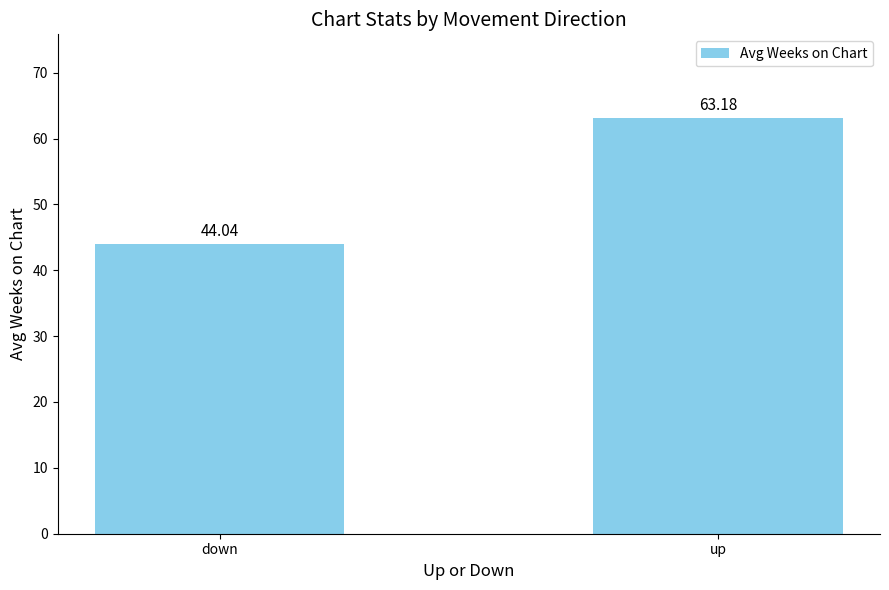

List the labels in order of value, smallest first.

down, up